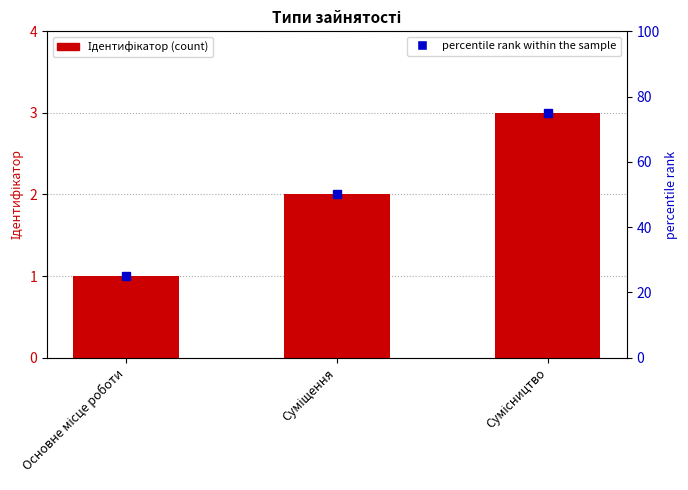

What is the sum of all percentile rank within the sample values?

150